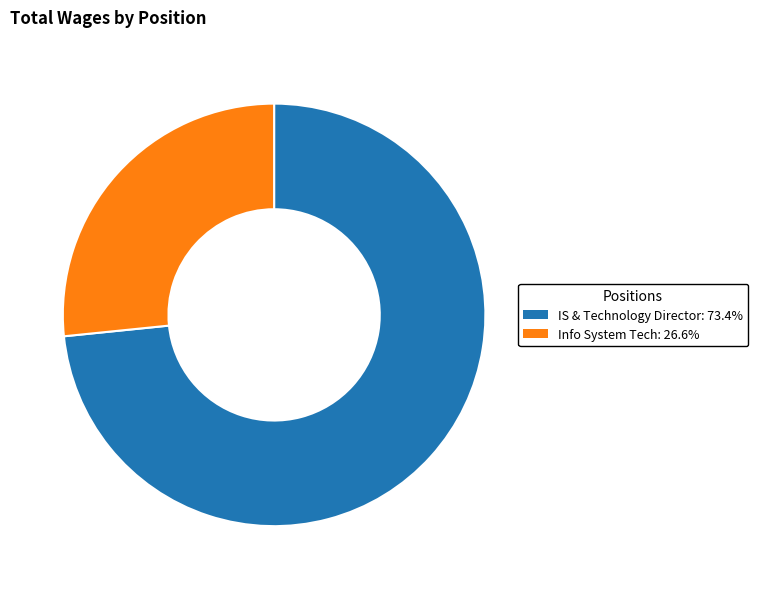

Which category accounts for the majority?

IS & Technology Director